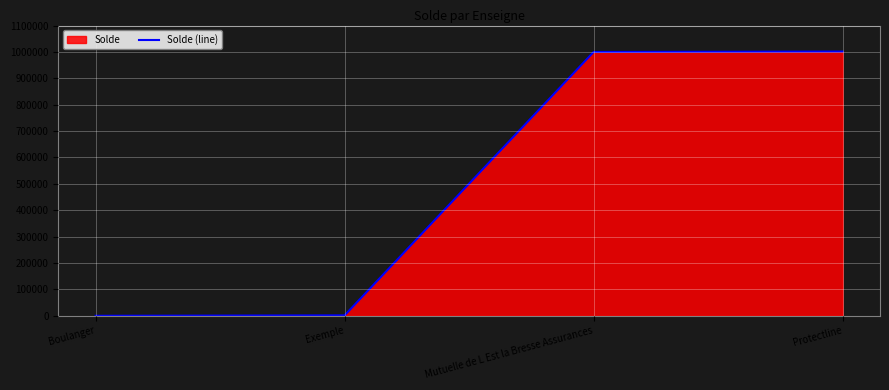

The value at Exemple is 957. True or false?

False